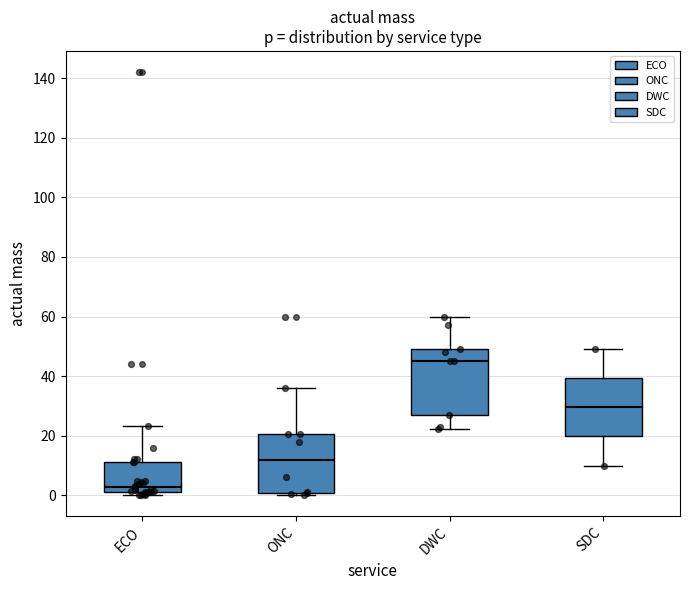

Which box is the tallest, from its lower edge to its upper edge?

DWC